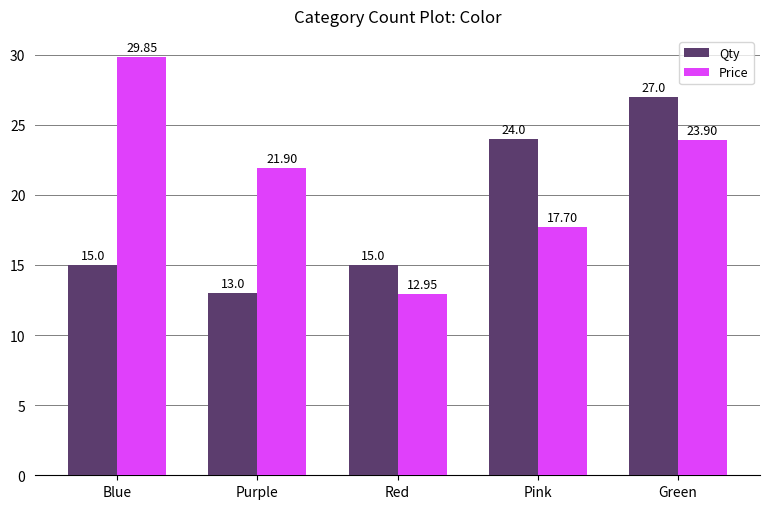

Which category has the lowest value in the Price series?

Red